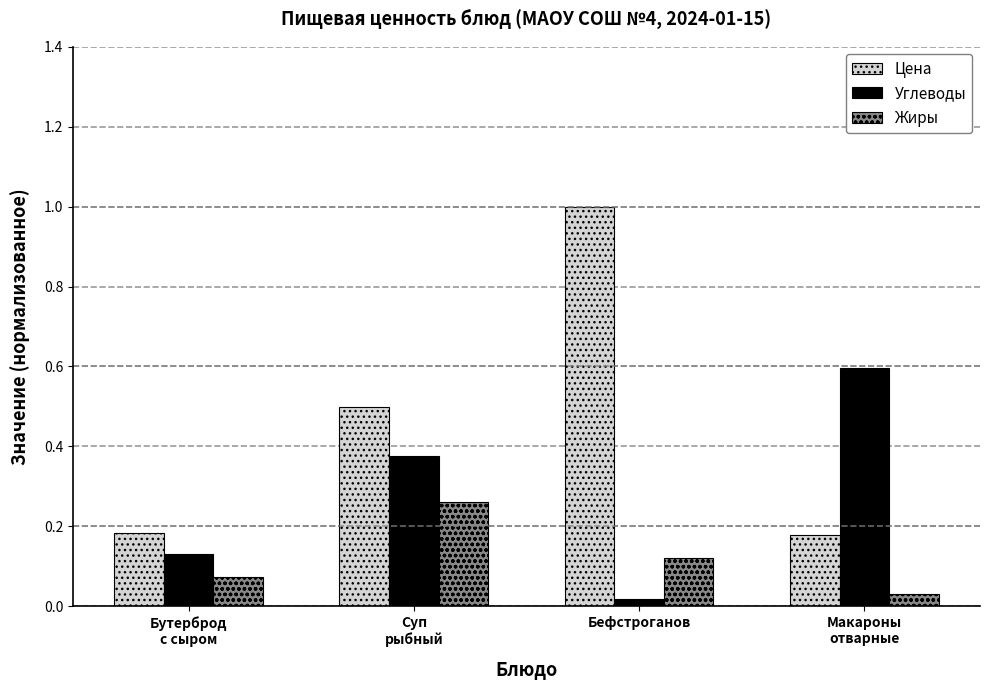

Which series has the largest total across all categories?

Цена